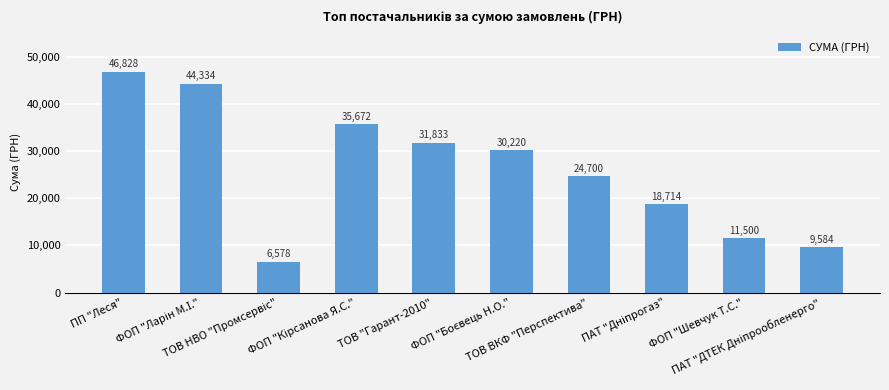

What is the greatest value displayed?

46828.3